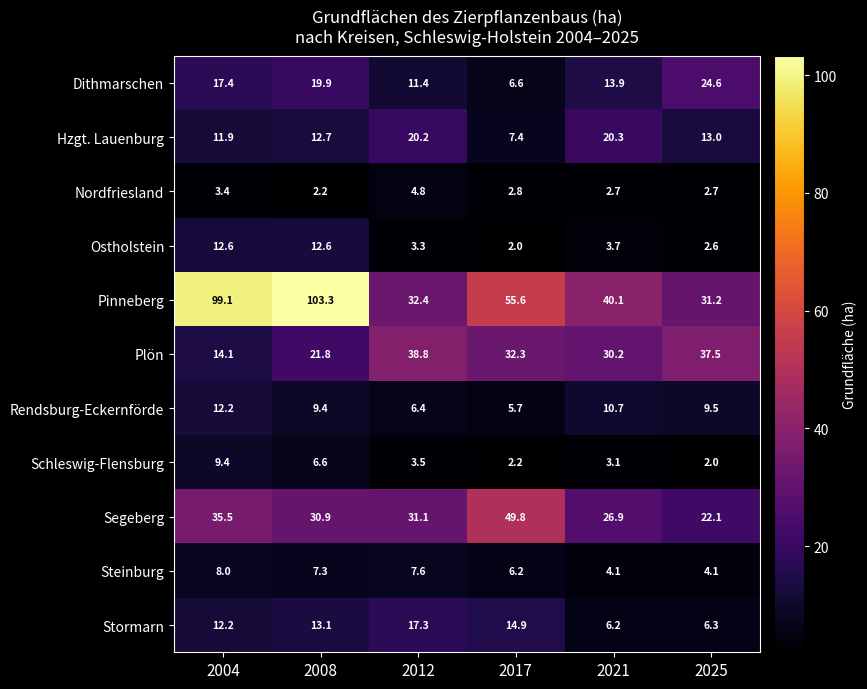

How many distinct data groups are displayed?

11